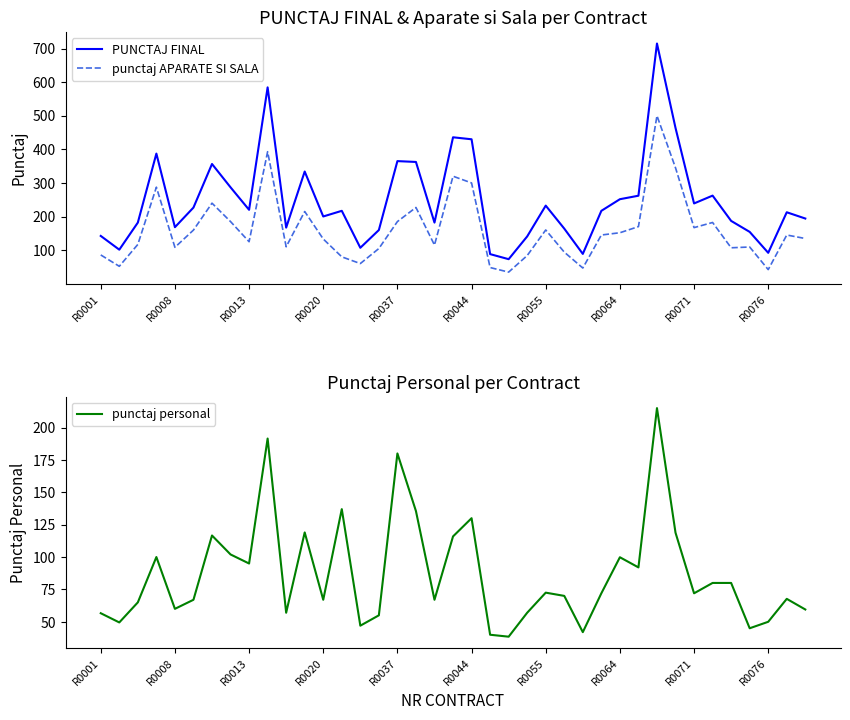

True or false: punctaj APARATE SI SALA and PUNCTAJ FINAL intersect in this chart.

False